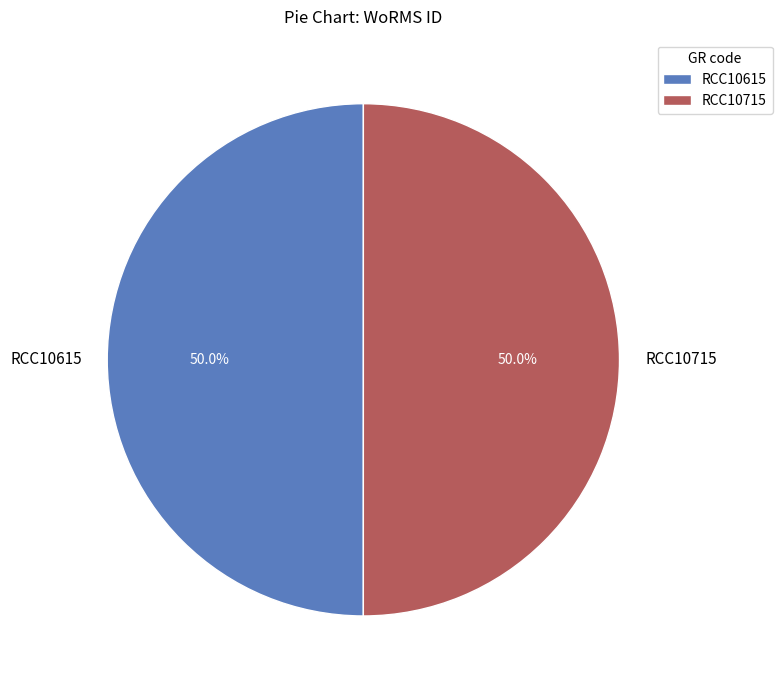

Combined, do RCC10715 and RCC10615 account for over 50%?

Yes